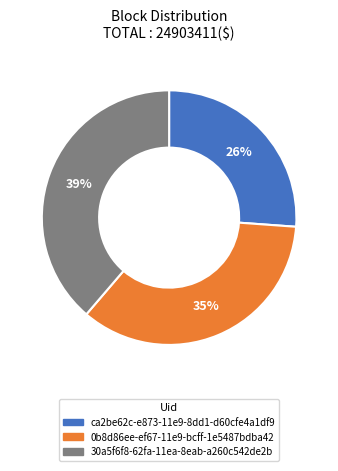

Combined, do 30a5f6f8-62fa-11ea-8eab-a260c542de2b and ca2be62c-e873-11e9-8dd1-d60cfe4a1df9 account for over 50%?

Yes